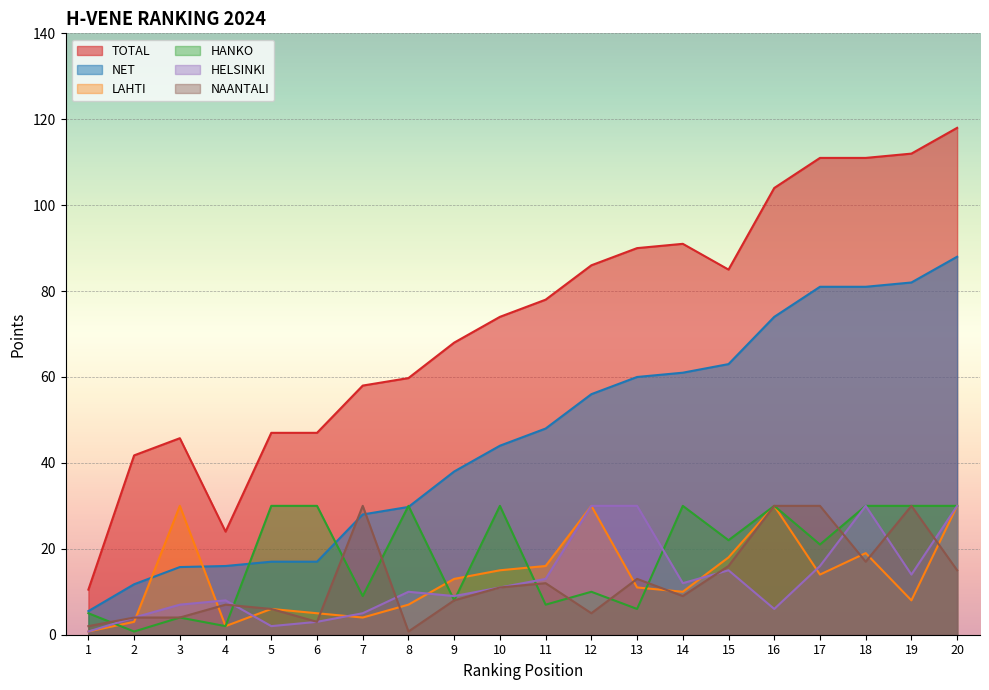

Between which two adjacent categories do LAHTI and HANKO first intersect?

1 and 2